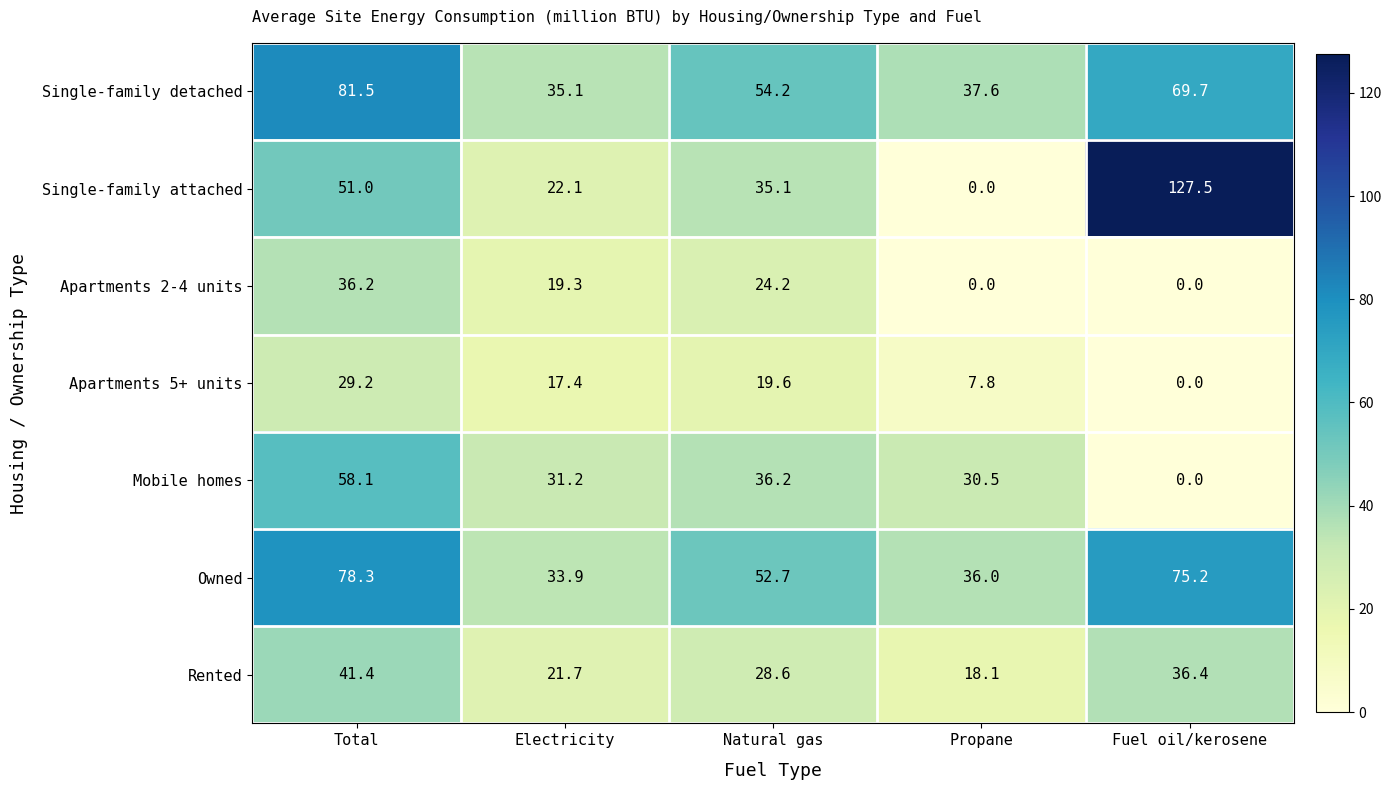

The value of Owned at Total is 78.3. True or false?

True